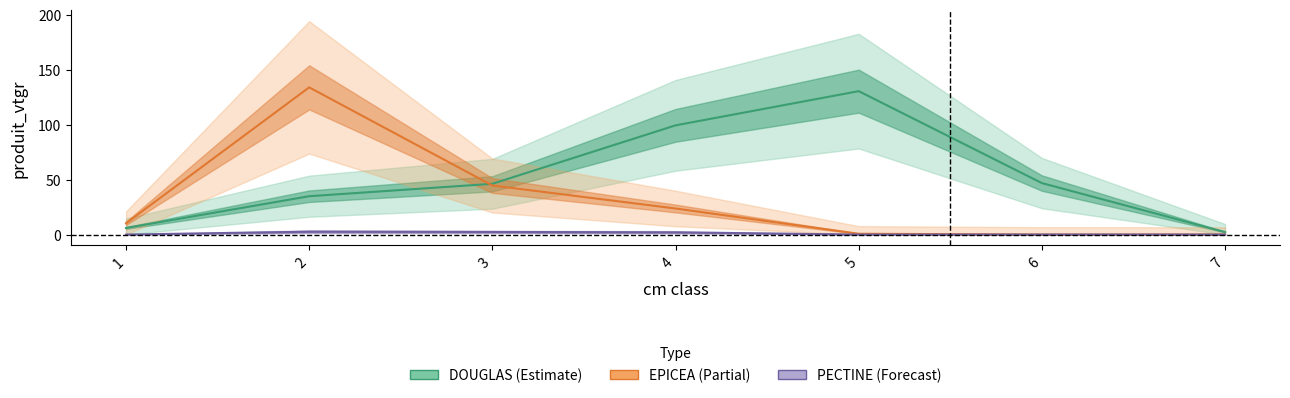

What is the sum of all EPICEA values?

213.5